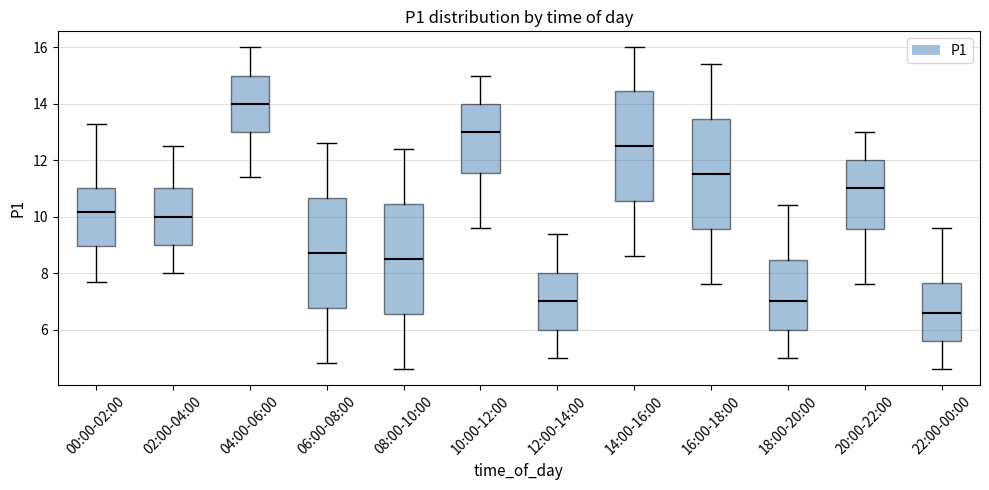

Which box has the lowest median line?

22:00-00:00